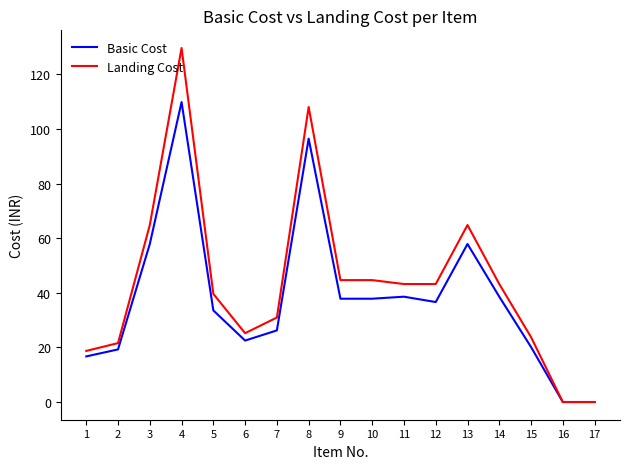

True or false: Landing Cost has a value of 23.8 at 15.

True